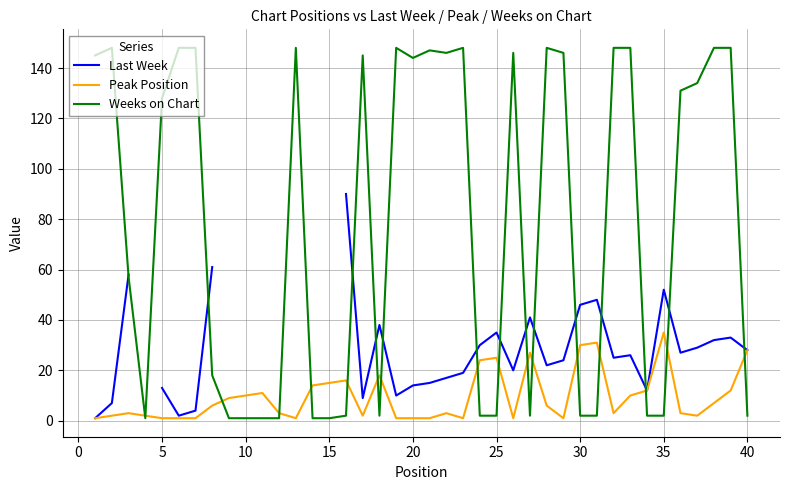

How many lines are shown in the chart?

3